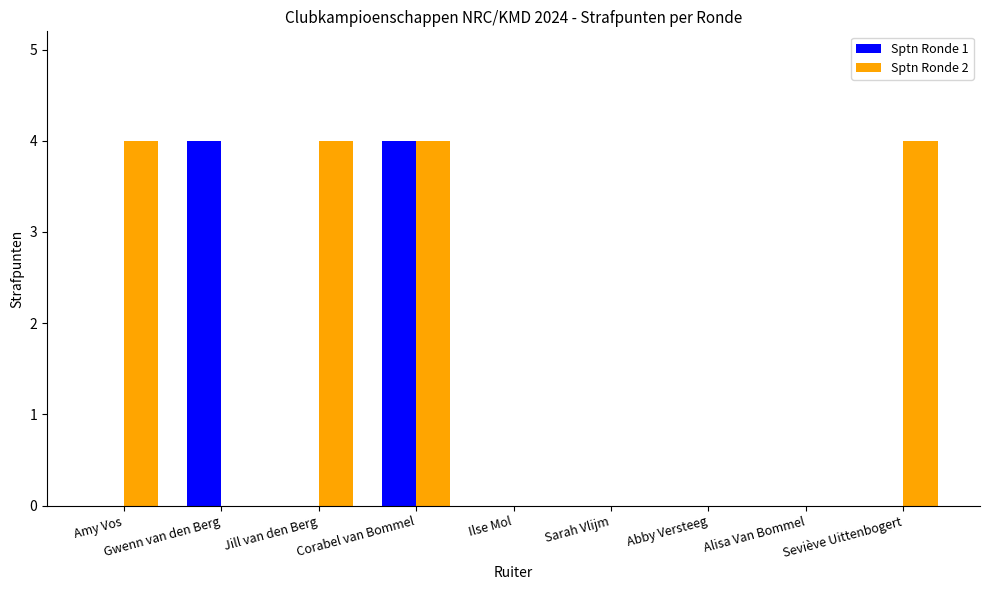

Are the bars grouped side by side (vs. stacked)?

Yes